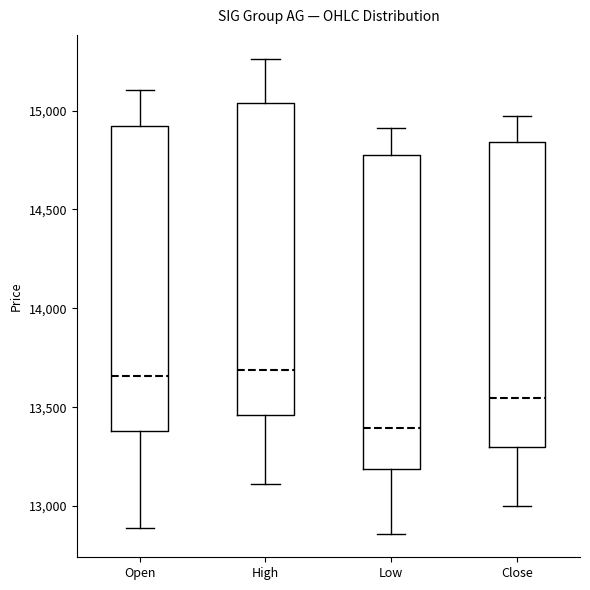

Reading left to right, transcribe this box plot: for each box, give where its median line is, the range the box spans, and where its two whiskers end, as read against the y-axis. The values are not printed on the chart, so give them approximately, as read against the axis.

Open: median 13650, box 13400 to 14900, whiskers 12900 to 15100
High: median 13700, box 13450 to 15050, whiskers 13100 to 15250
Low: median 13400, box 13200 to 14800, whiskers 12850 to 14900
Close: median 13550, box 13300 to 14850, whiskers 13000 to 14950